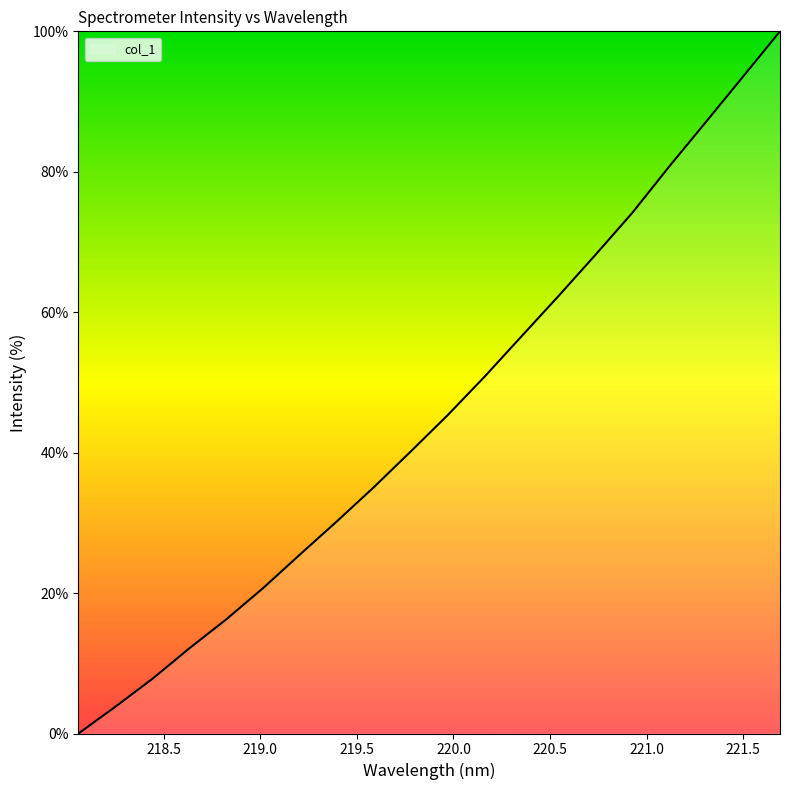

What is the difference between the maximum and minimum values?

100.0